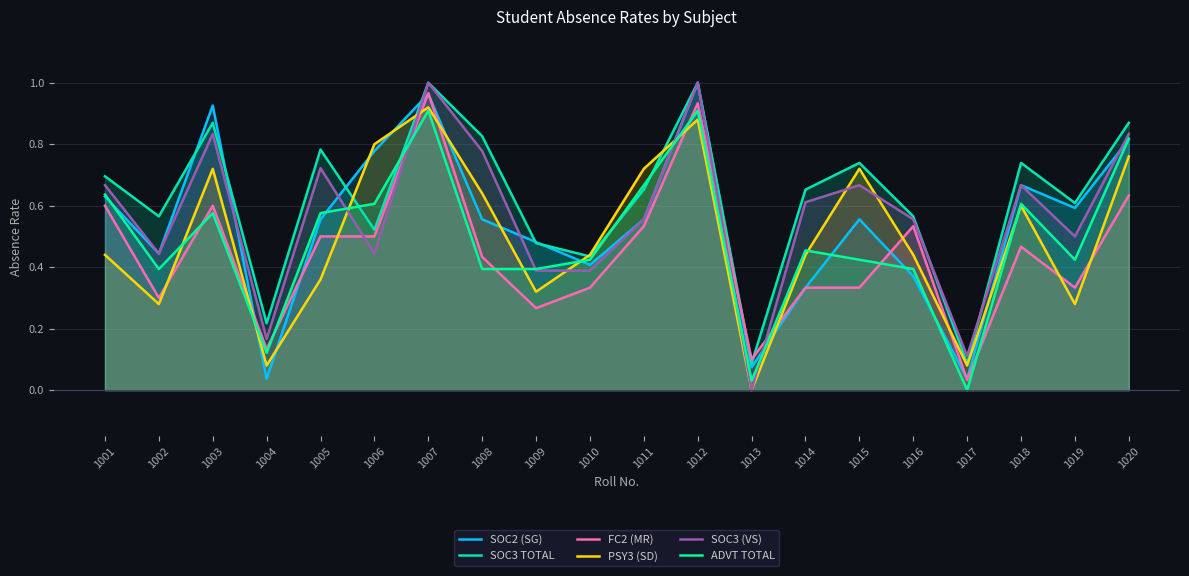

How many lines are shown in the chart?

6